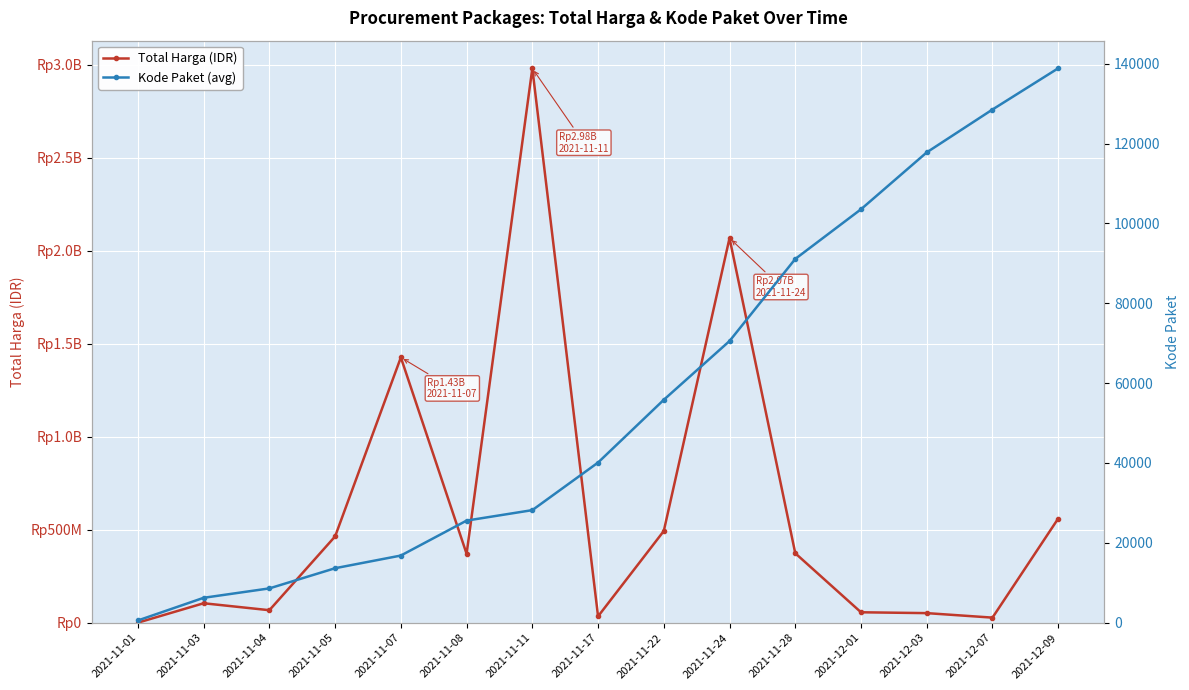

What are all the series names shown in the legend?

Total Harga (IDR), Kode Paket (avg)